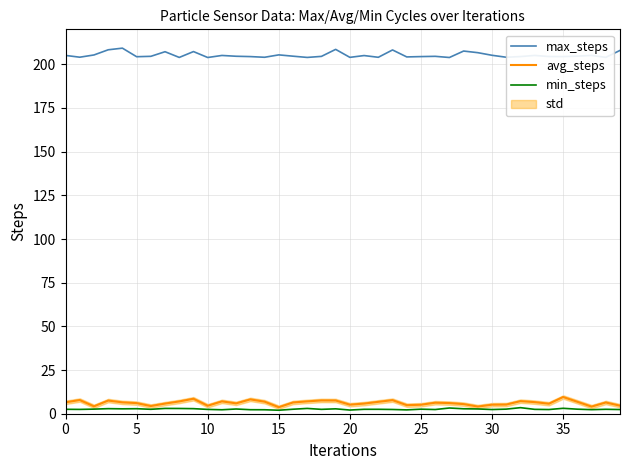

True or false: min_steps and max_steps intersect in this chart.

False